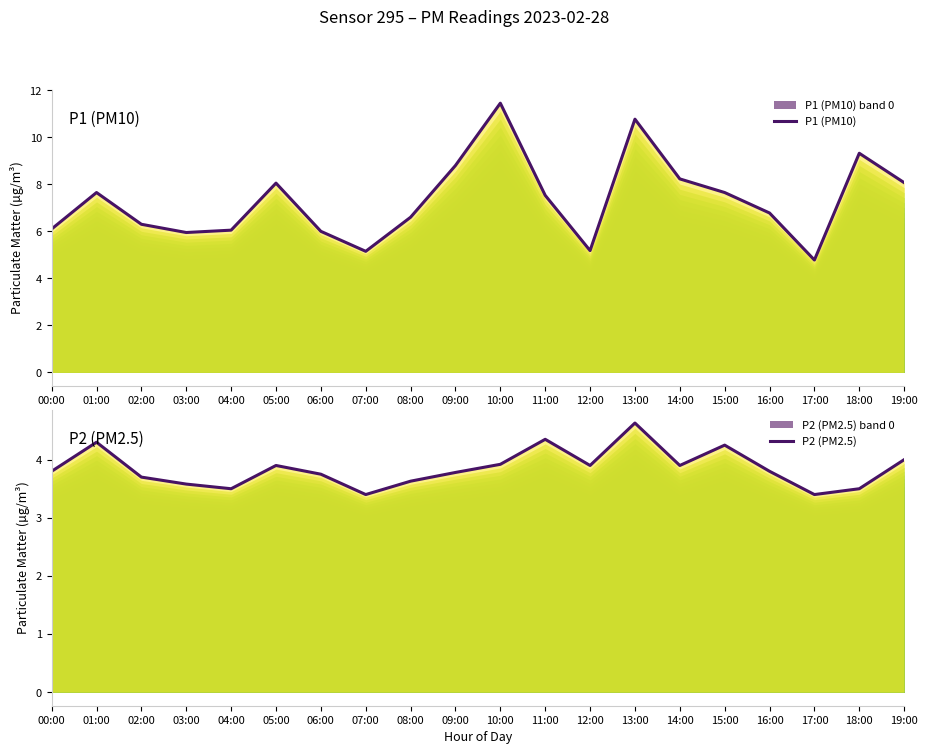

What is the spread (max minus min) of values at 01:00?

3.4